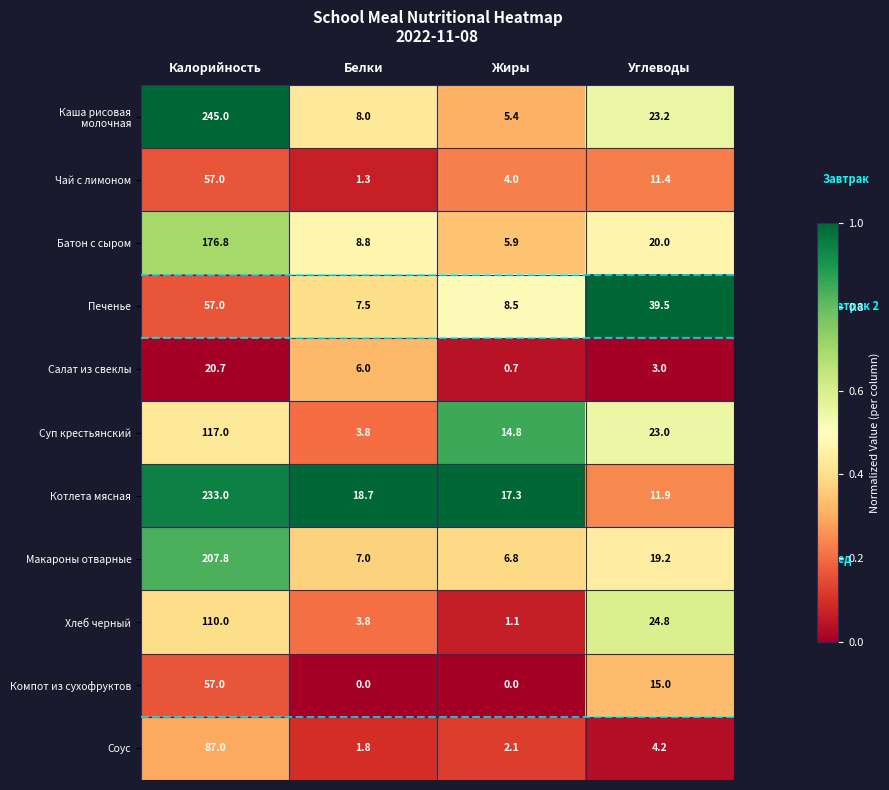

Is it true that Котлета мясная equals 11.9 at Углеводы?

True